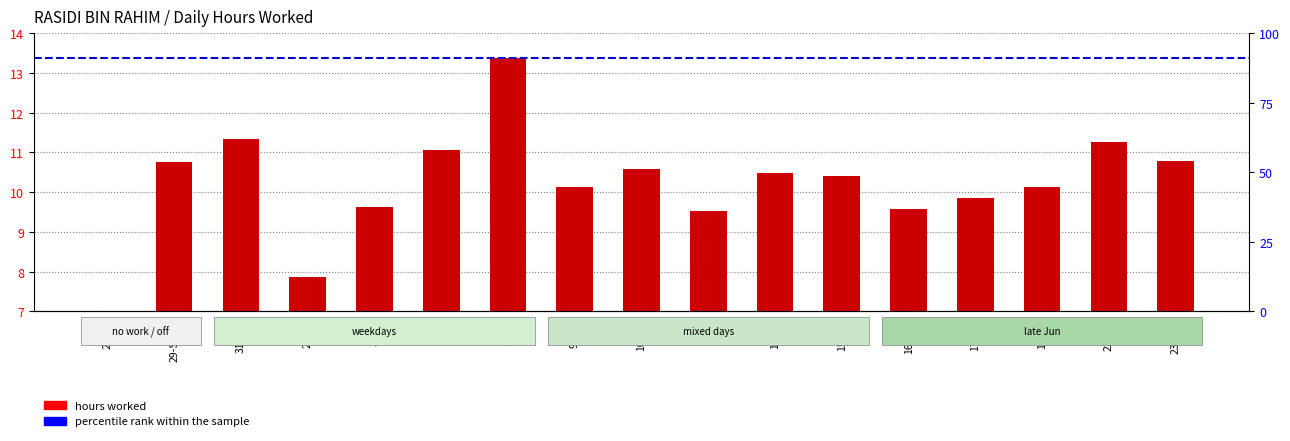

Are the bars horizontal?

No